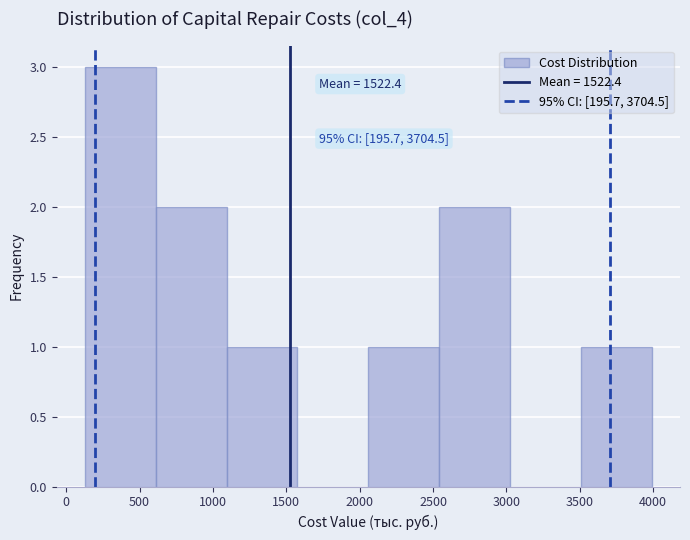

Which range on the x-axis has the tallest bar?

150 to 600